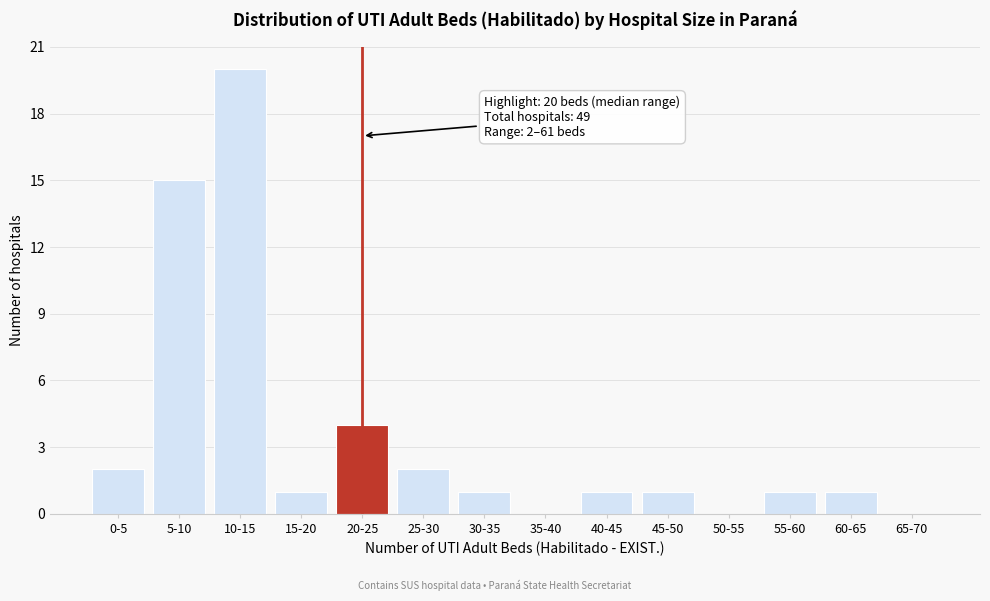

Reading left to right, what are all the values shown in this chart?

0-5=2	5-10=15	10-15=20	15-20=1	20-25=4	25-30=2	30-35=1	35-40=0	40-45=1	45-50=1	50-55=0	55-60=1	60-65=1	65-70=0